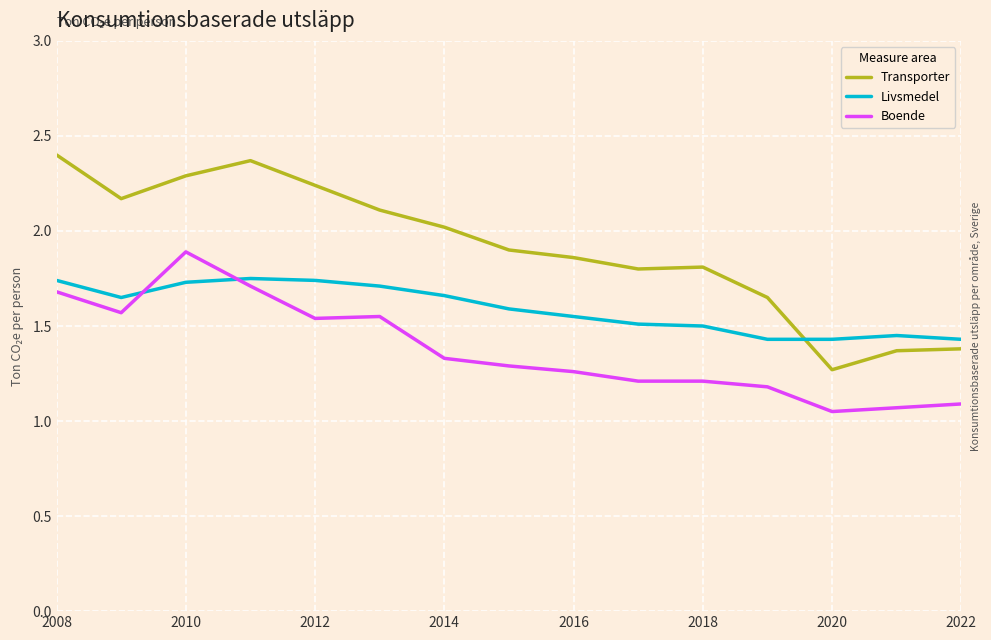

Which series has the largest range (max minus min)?

Transporter